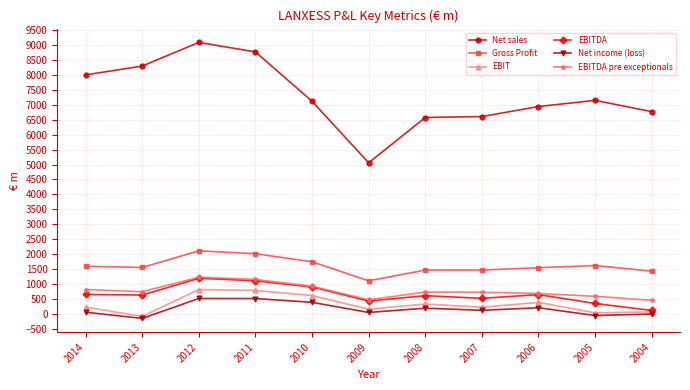

What is the minimum value for EBITDA pre exceptionals?

447